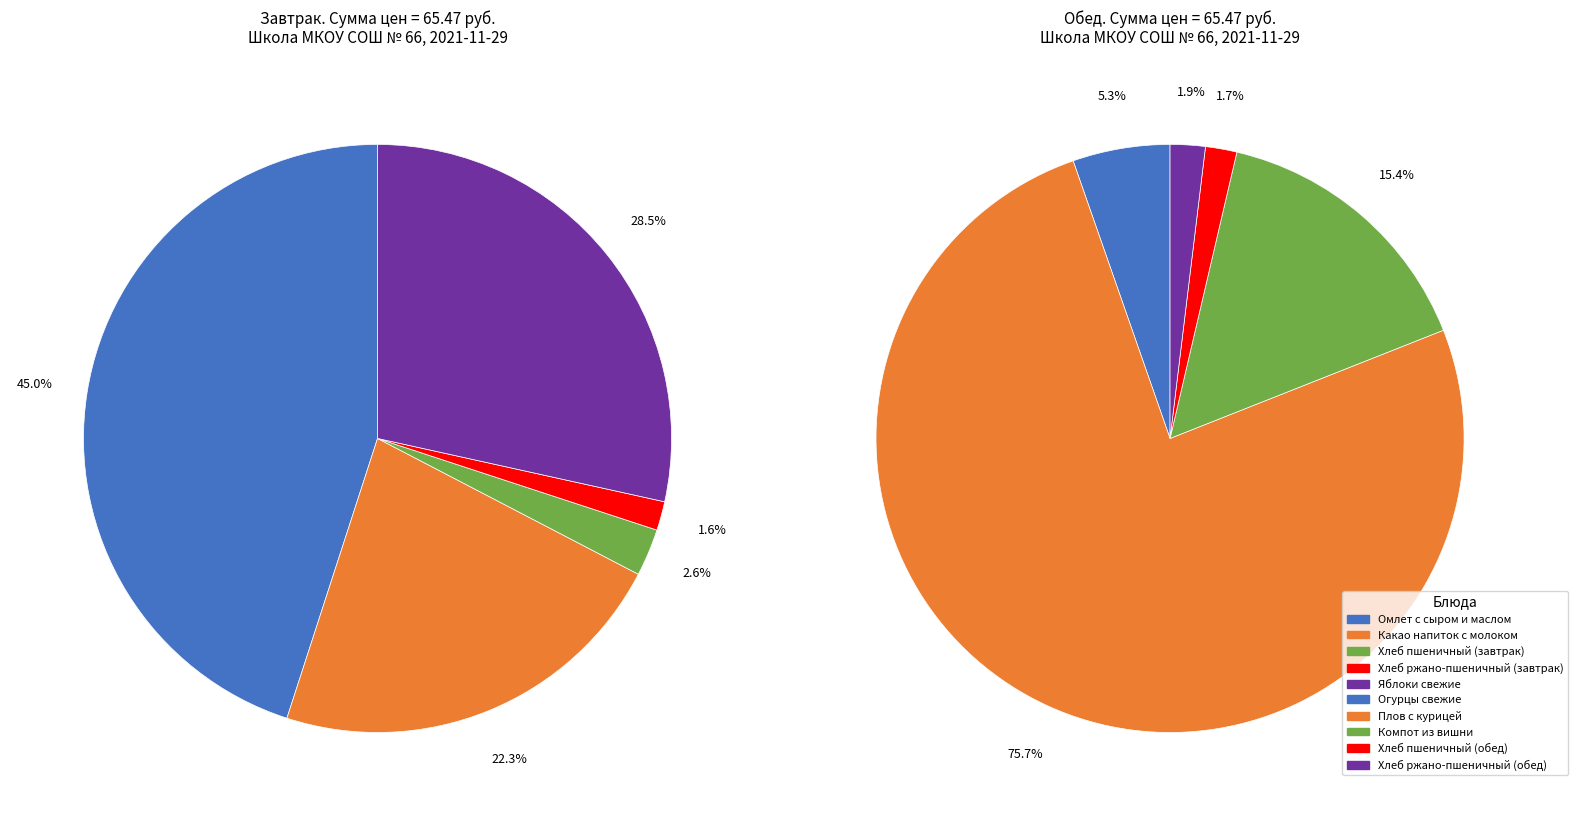

Which slice is the largest?

Плов с курицей